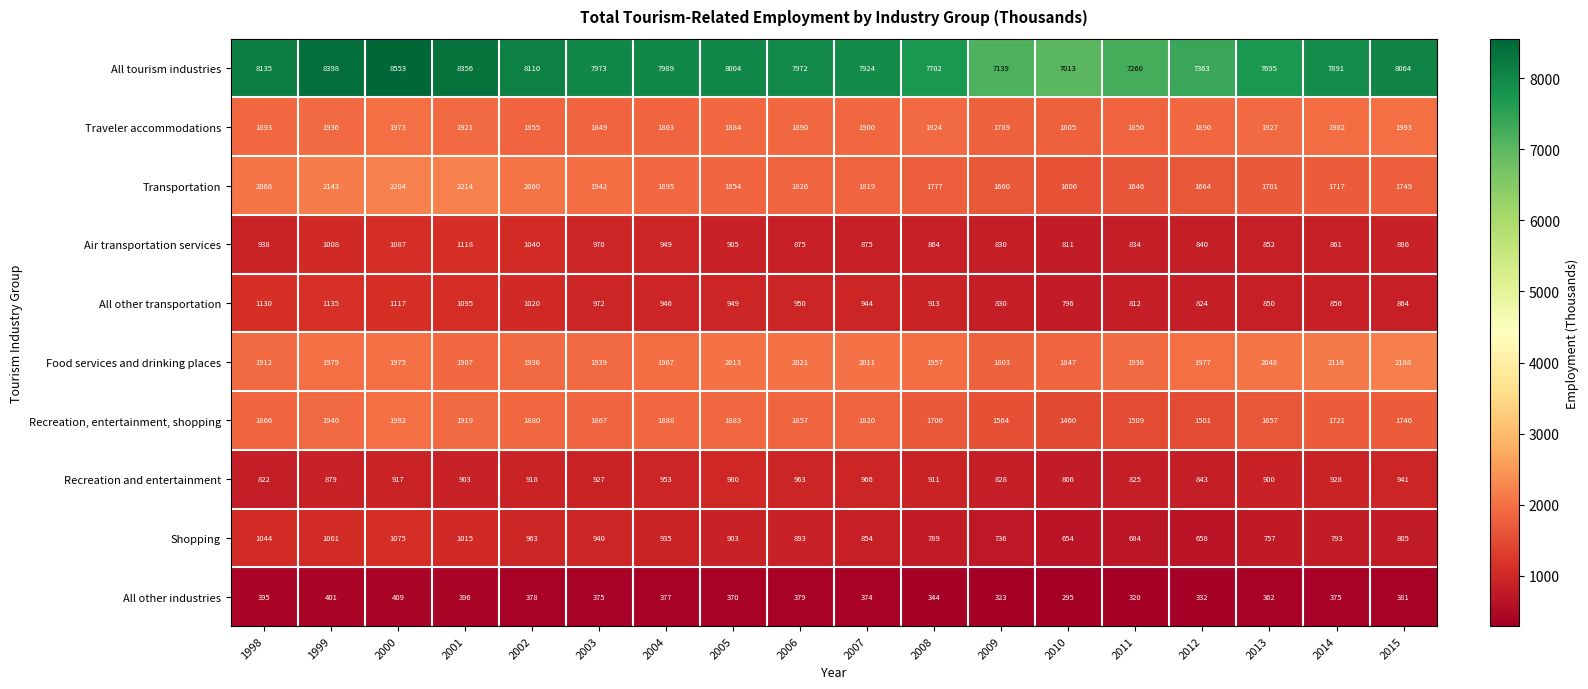

What is the highest value of the Transportation series?

2214